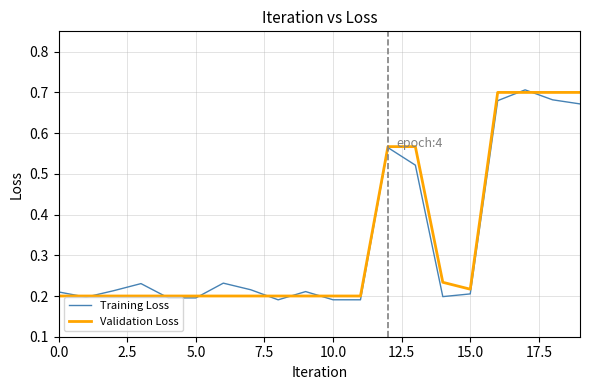

Which category has the highest value in the Validation Loss series?

16